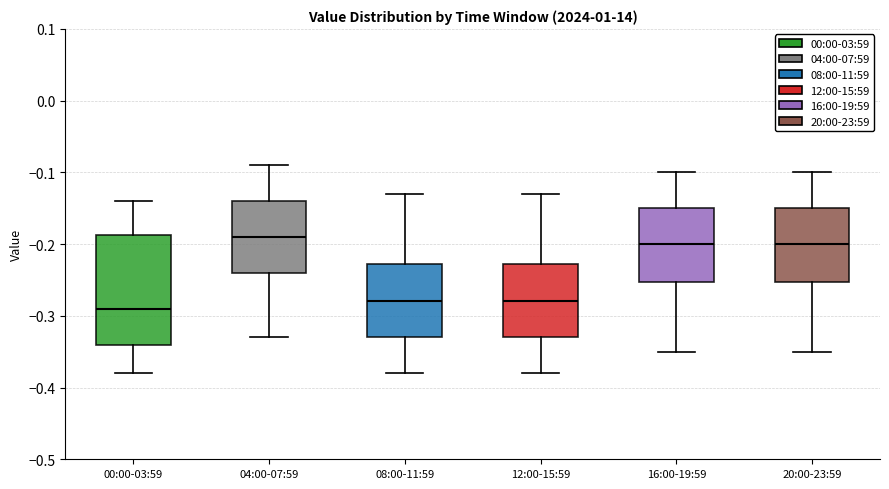

Comparing the boxes themselves (not the whiskers), which one is the tallest?

00:00-03:59